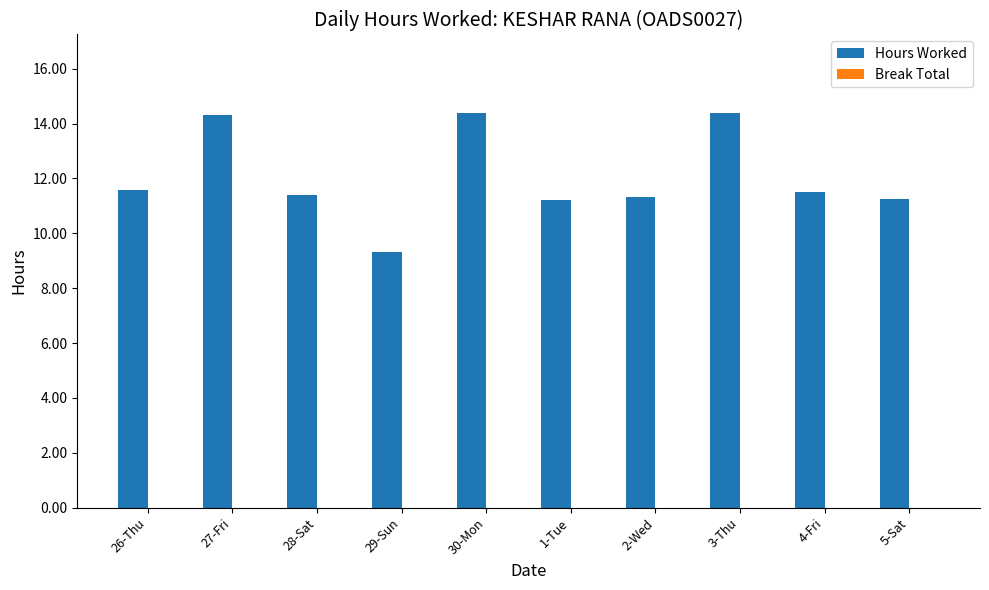

What is the change in value from 26-Thu to 29-Sun?

-2.3